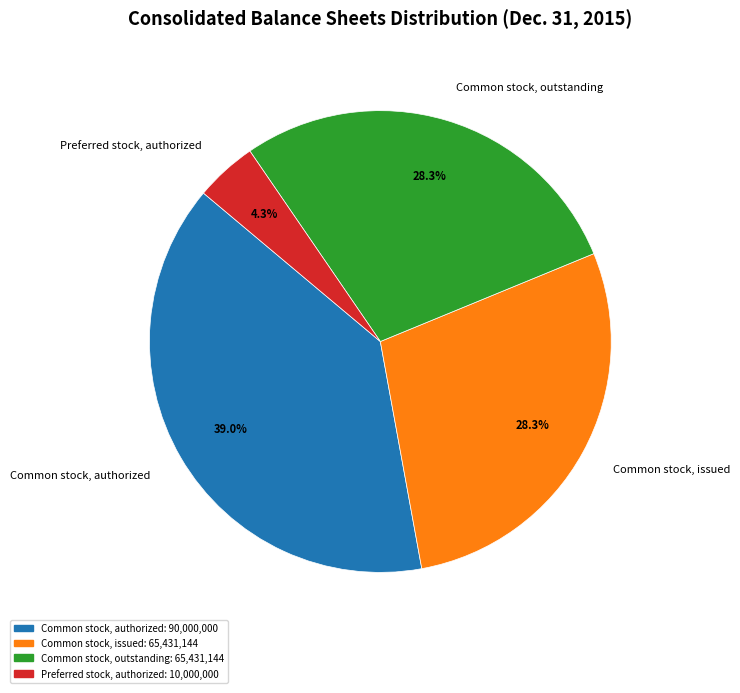

Count the number of slices in the pie.

4